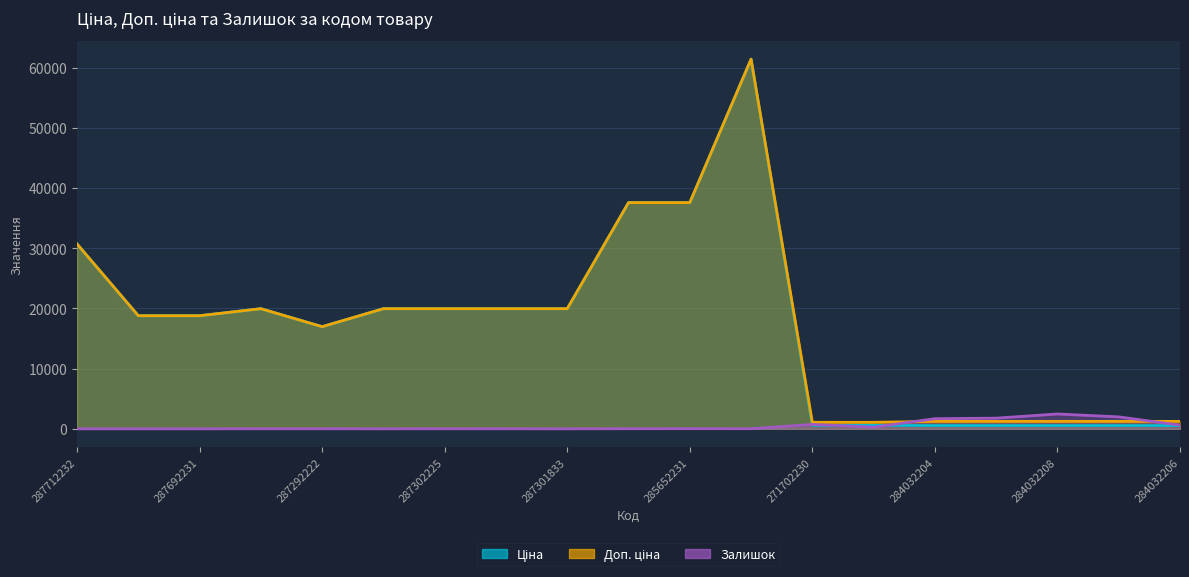

The Залишок series shows 381.9 at 284032206. True or false?

False